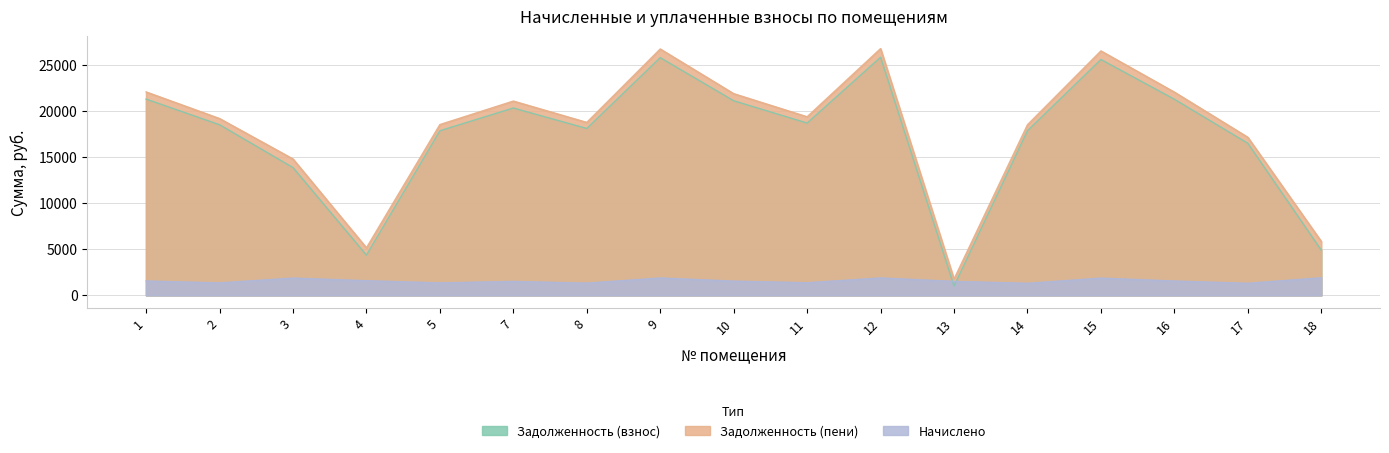

Is the value of Начислено at 1 greater than the value of Задолженность (пени) at 13?

No